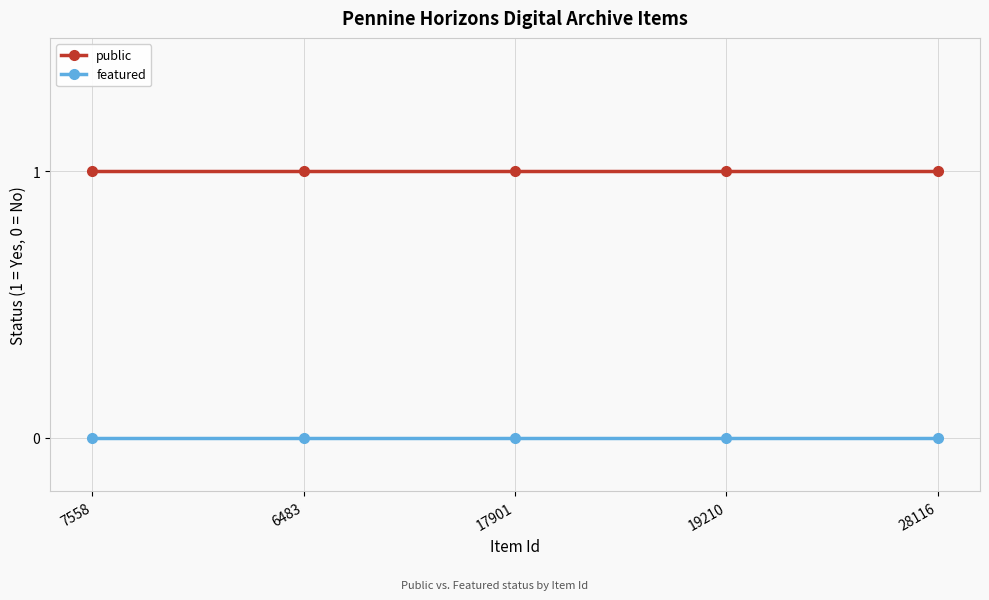

Which series has the largest total across all categories?

public